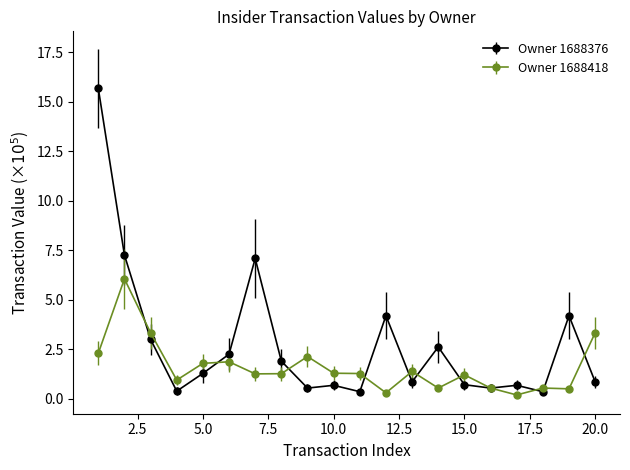

Which series has the largest total across all categories?

Owner 1688376